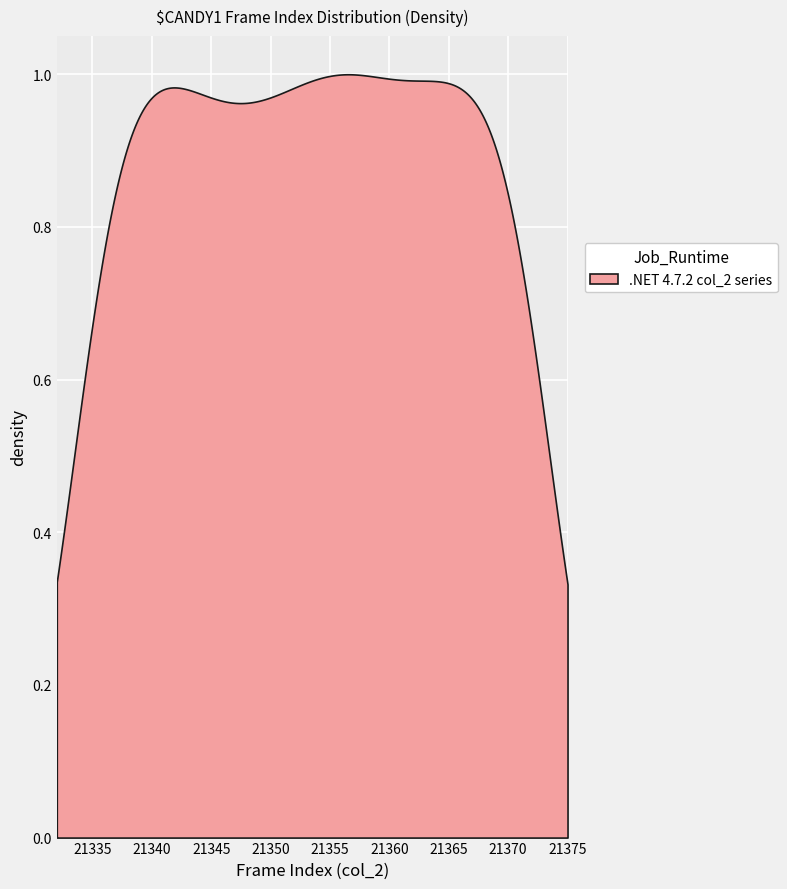

Reading left to right, what are all the values shown in this chart?

0=21334	1=21335	2=21336	3=21337	4=21338	5=21339	6=21340	7=21341	8=21342	9=21343	10=21344	11=21345	12=21346	13=21347	14=21348	15=21349	16=21350	17=21351	18=21352	19=21353	20=21354	21=21355	22=21356	23=21357	24=21358	25=21359	26=21360	27=21361	28=21362	29=21363	30=21364	31=21365	32=21366	33=21367	34=21368	35=21369	36=21370	37=21371	38=21372	39=21373